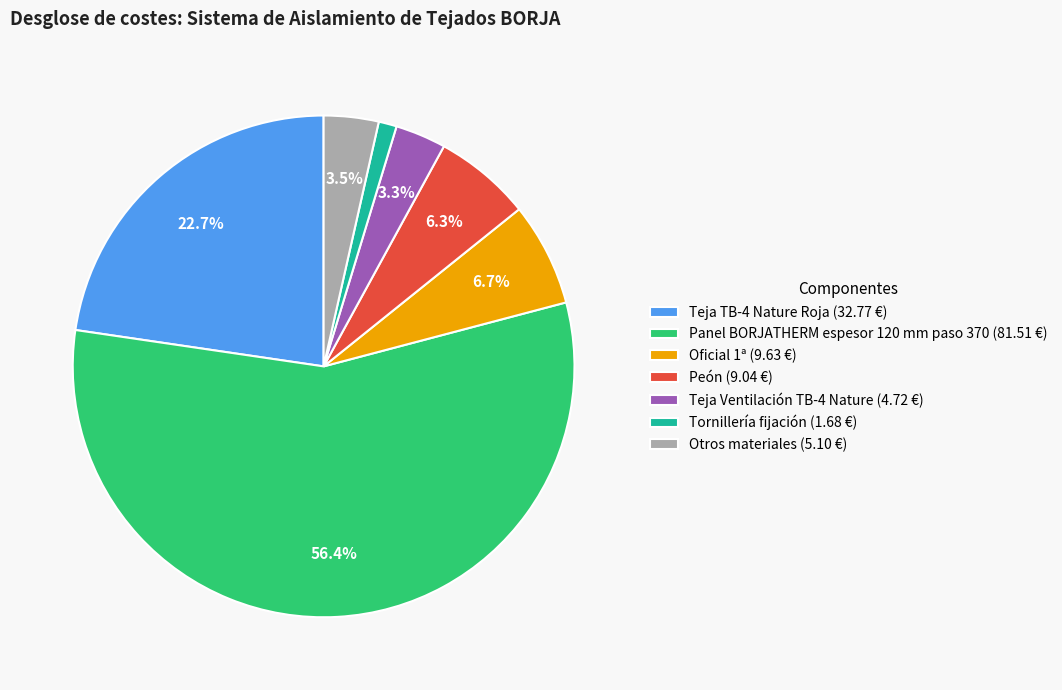

What is the largest slice in the pie chart?

Panel BORJATHERM espesor 120 mm paso 370 (81.51 €)